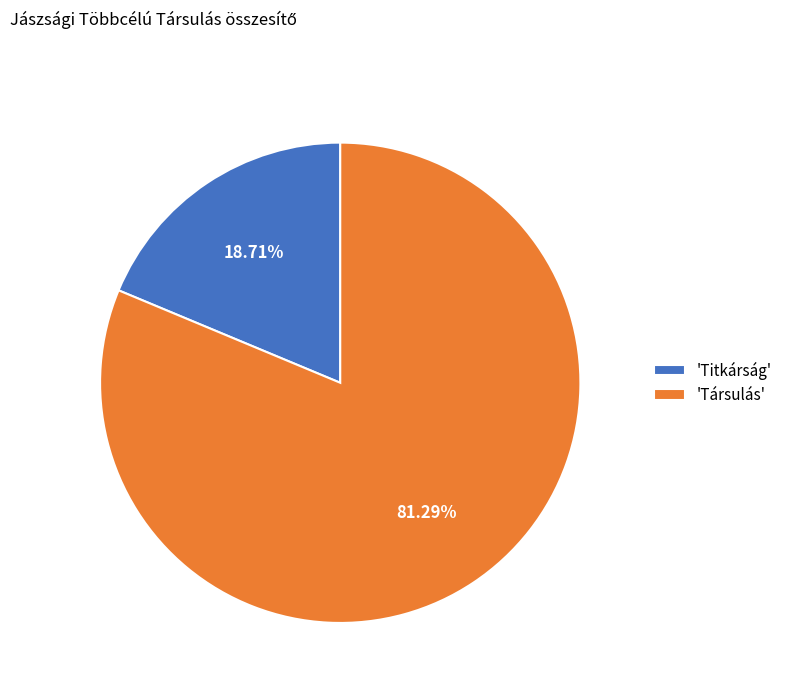

Combined, do 'Titkárság' and 'Társulás' account for over 50%?

Yes